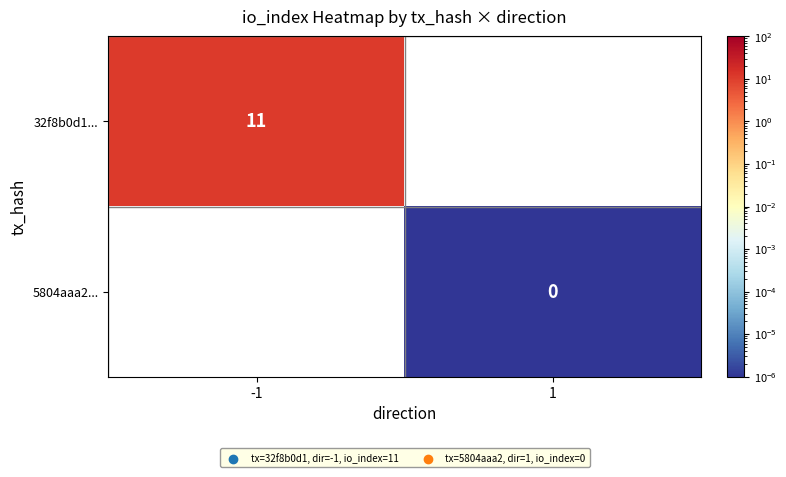

True or false: 32f8b0d1... has a value of 11 at -1.

True